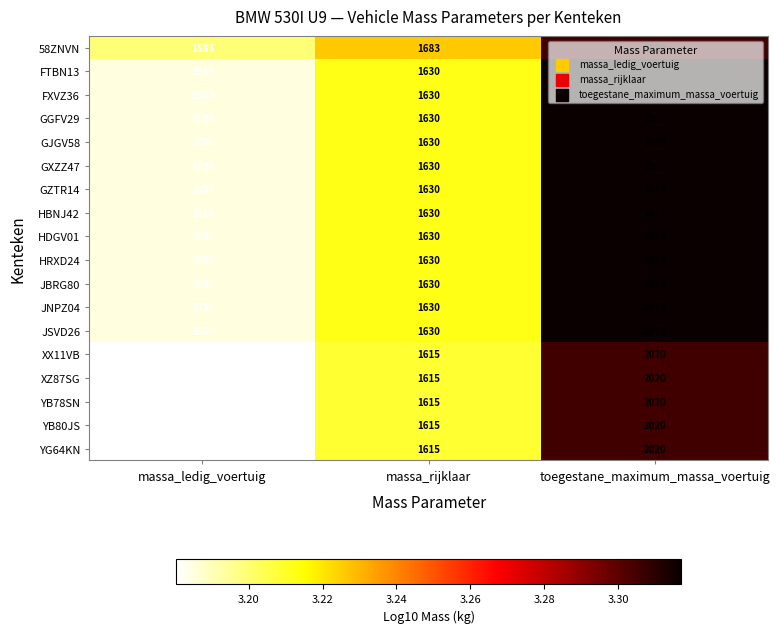

Count the XX11VB values in the range 1515 to 2020.

3